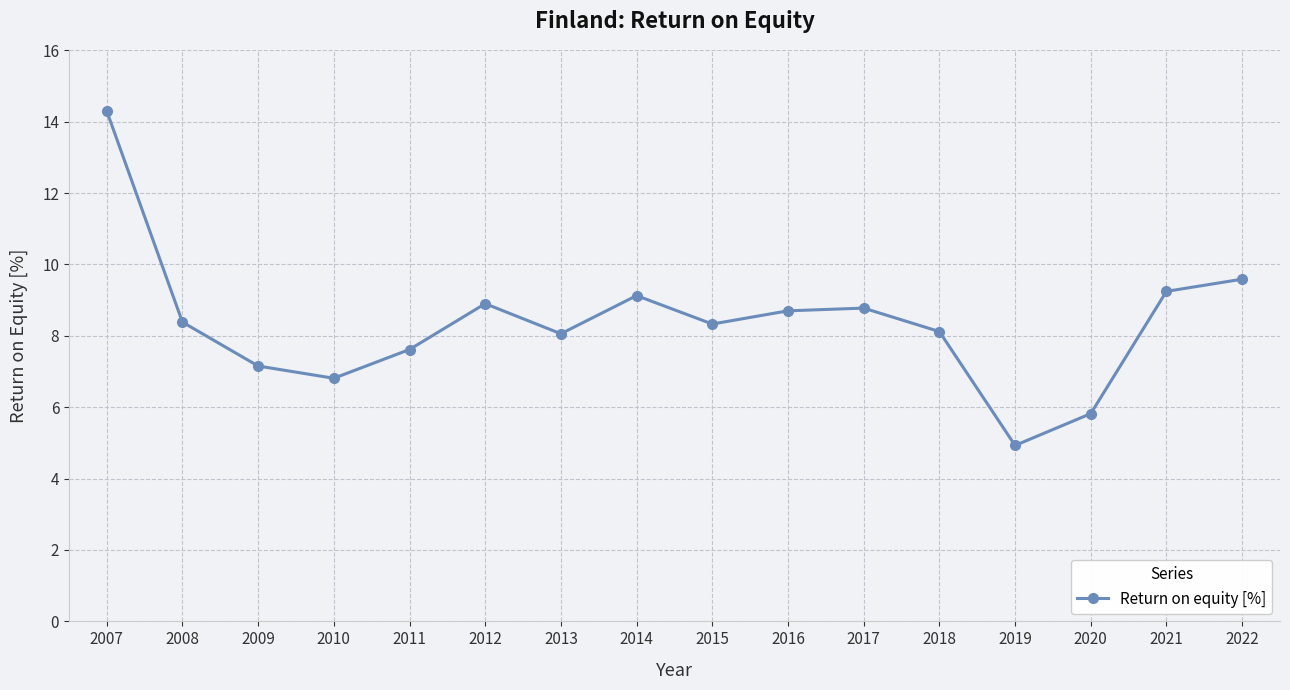

What is the greatest value displayed?

14.3